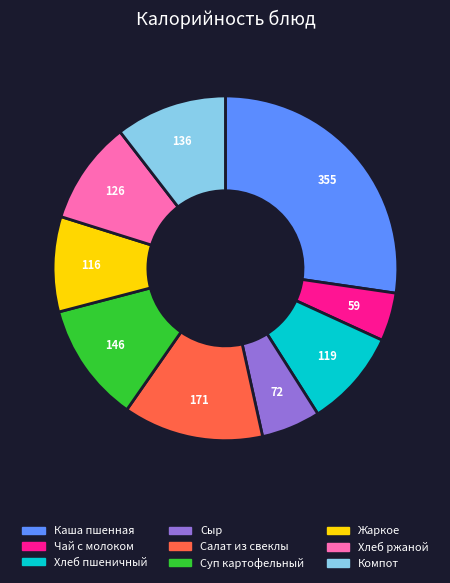

Which has a higher value, Чай с молоком or Хлеб ржаной?

Хлеб ржаной